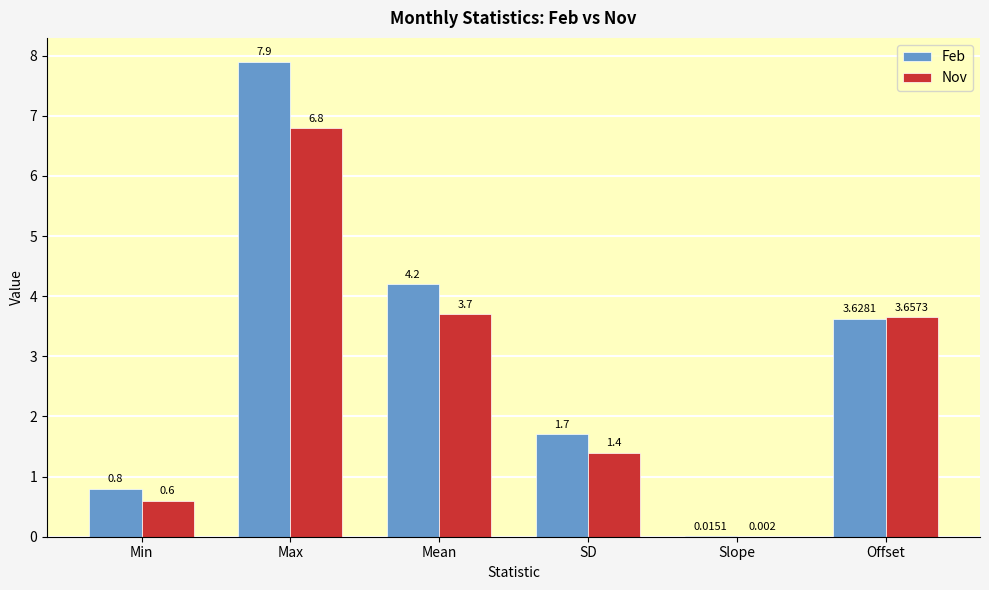

Which category has the highest value across all series?

Max